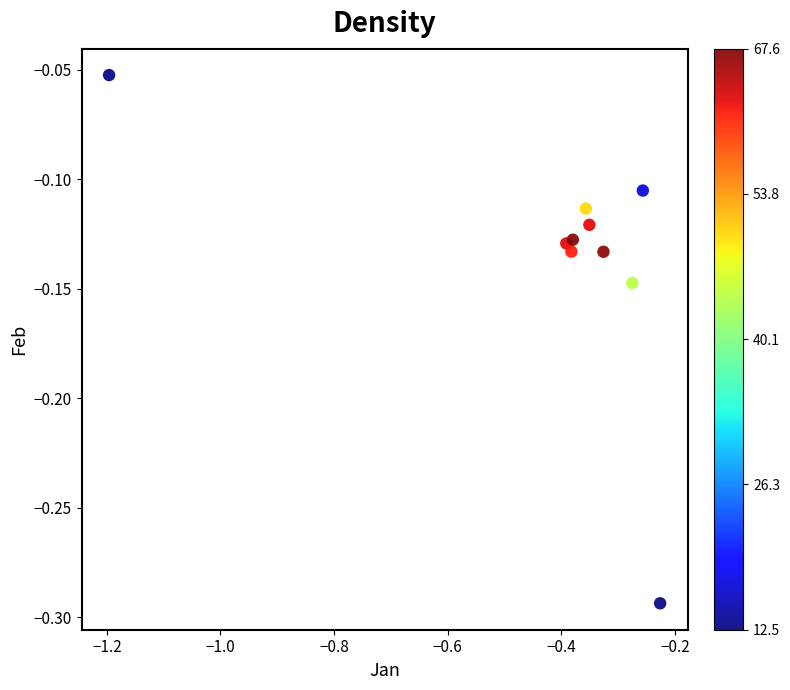

What is the range of X values (max minus min)?

1.0